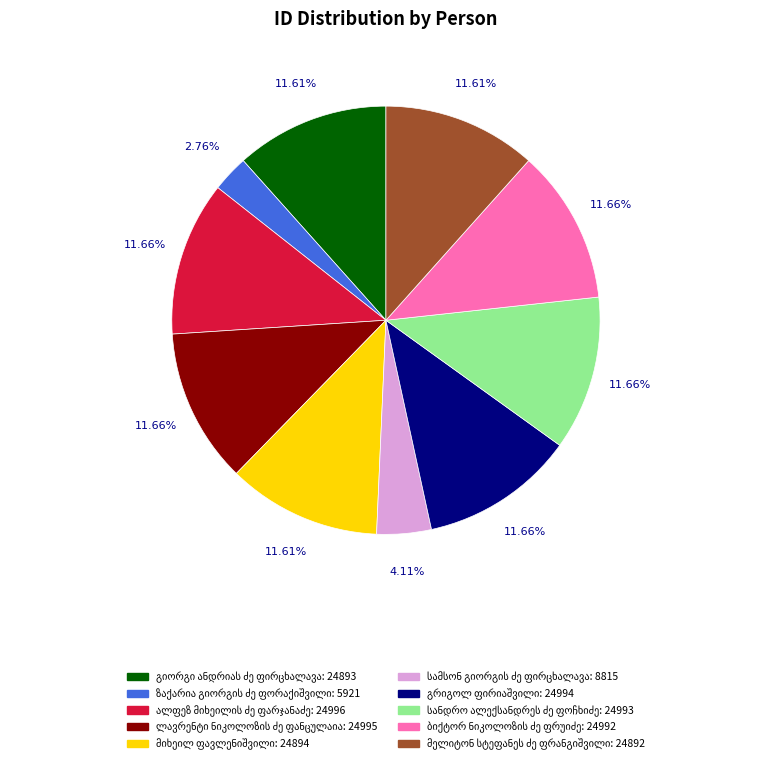

Does any single category account for the majority?

No